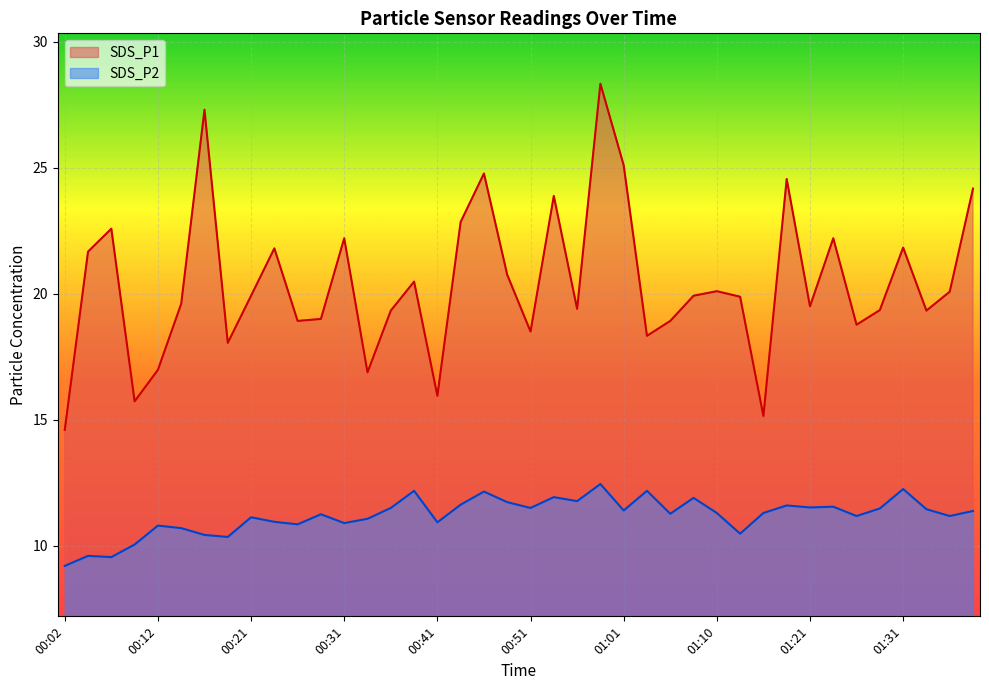

What is the label of the 1st point from the left?

00:02